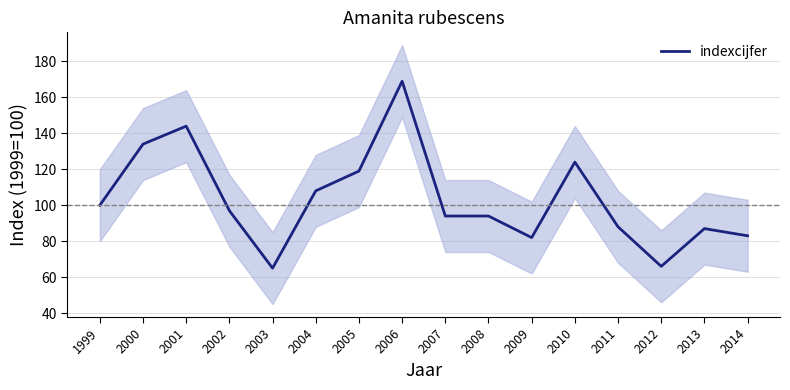

At which category does the data reach its first local peak?

2001